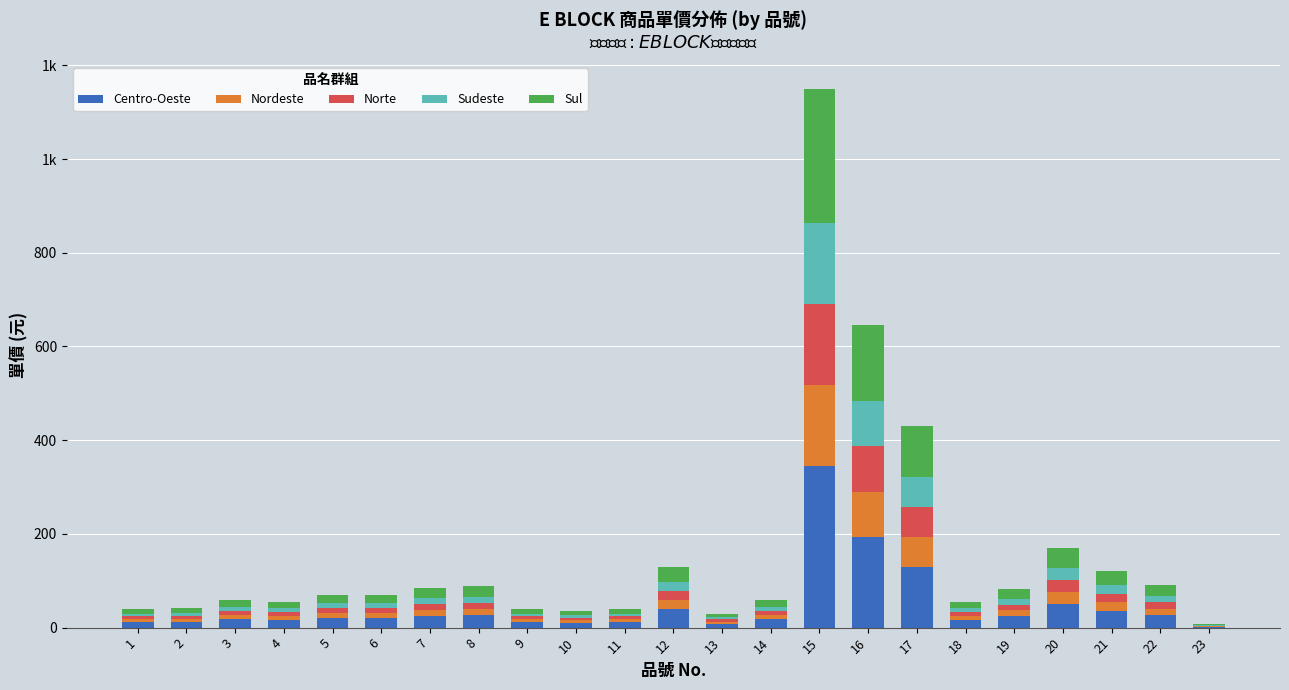

What is the difference between the maximum and second lowest values in the Sul series?

280.2